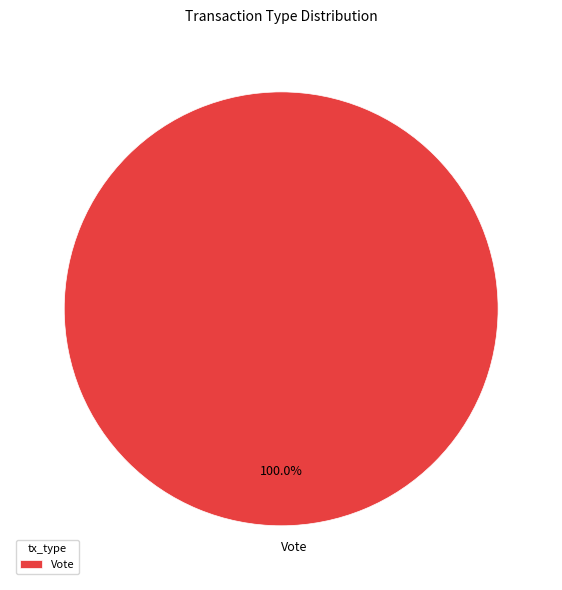

How many slices are in this pie chart?

1